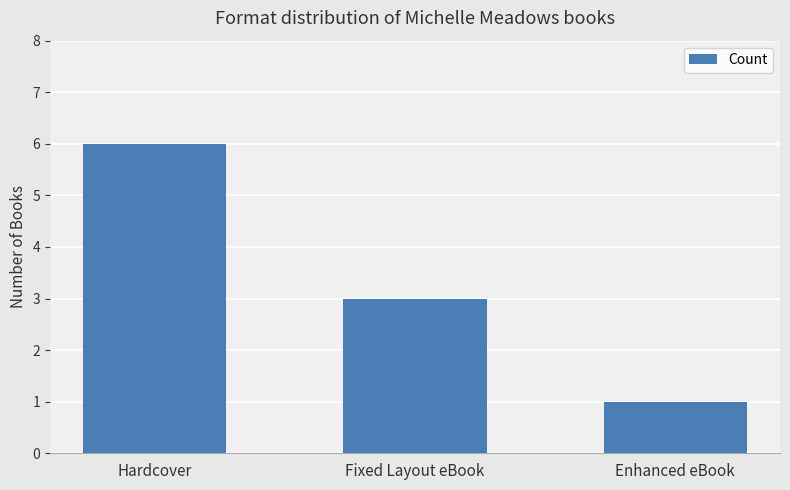

Which category has the highest value across all series?

Hardcover